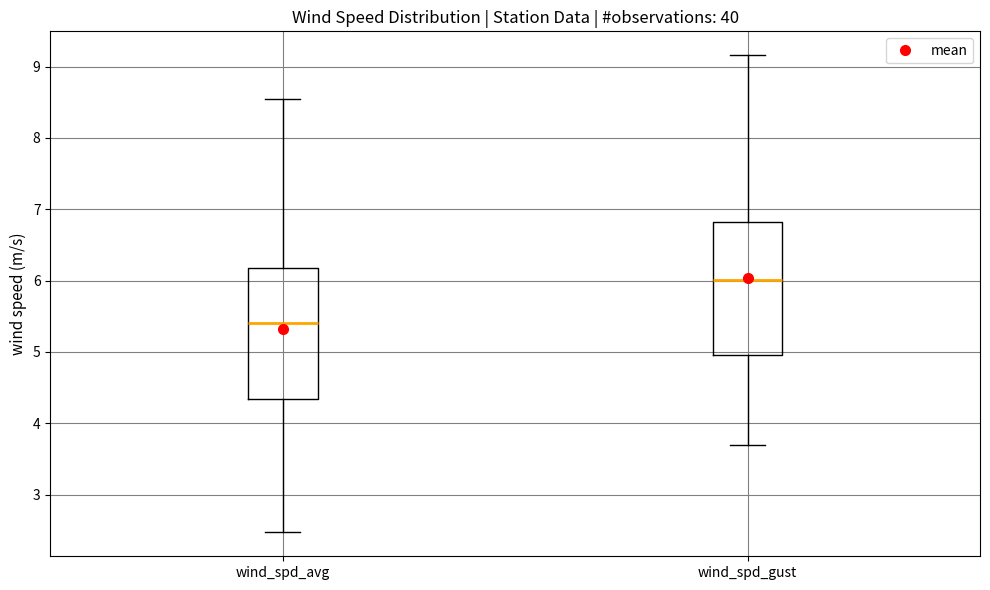

Which box has the highest median line?

wind_spd_gust